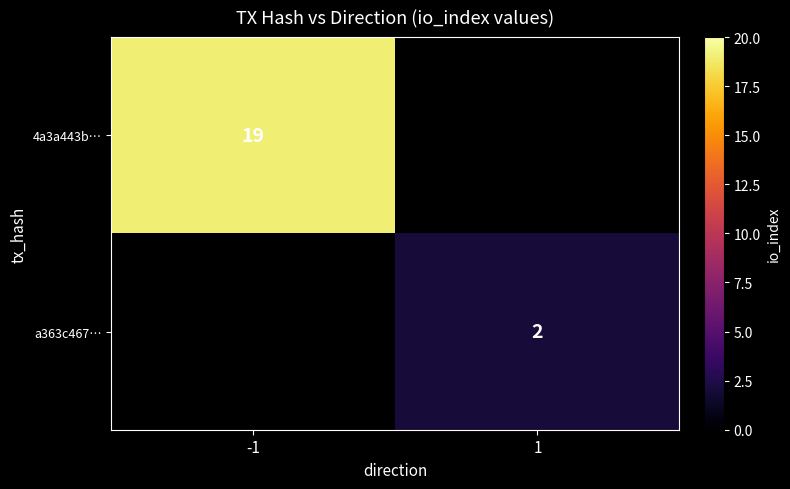

True or false: a363c467… has a value of 3 at 1.

False